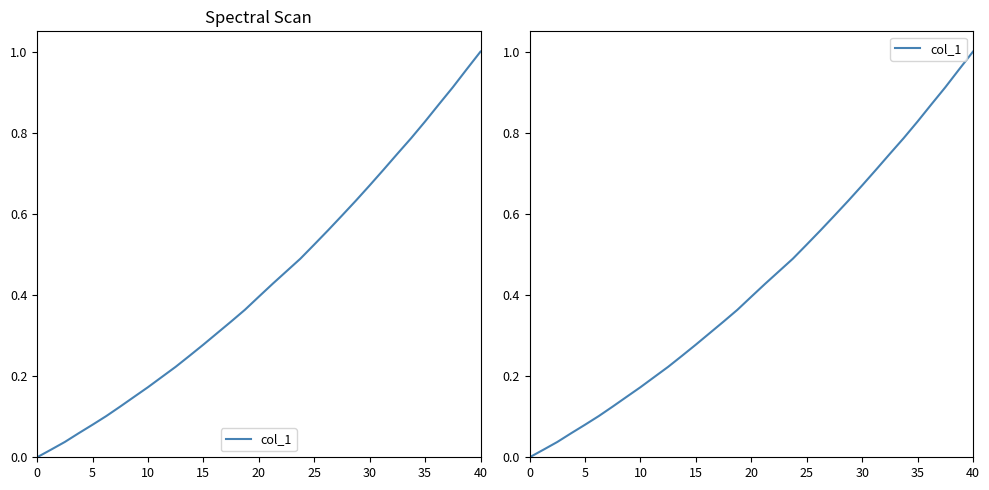

True or false: there are more than 0 points higher than both neighbors.

False